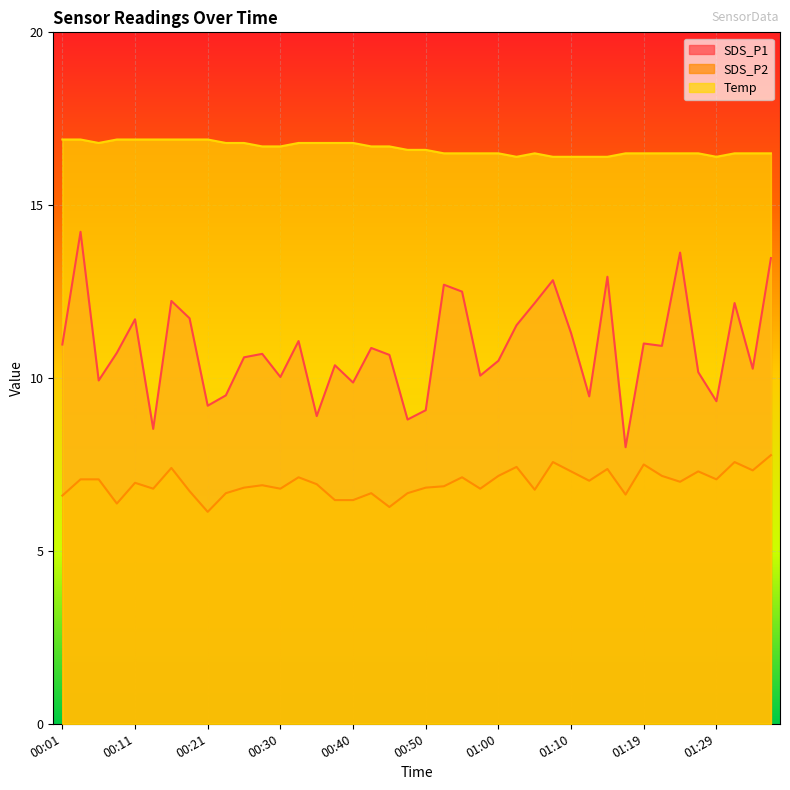

At which label does SDS_P1 first exceed 10?

00:01